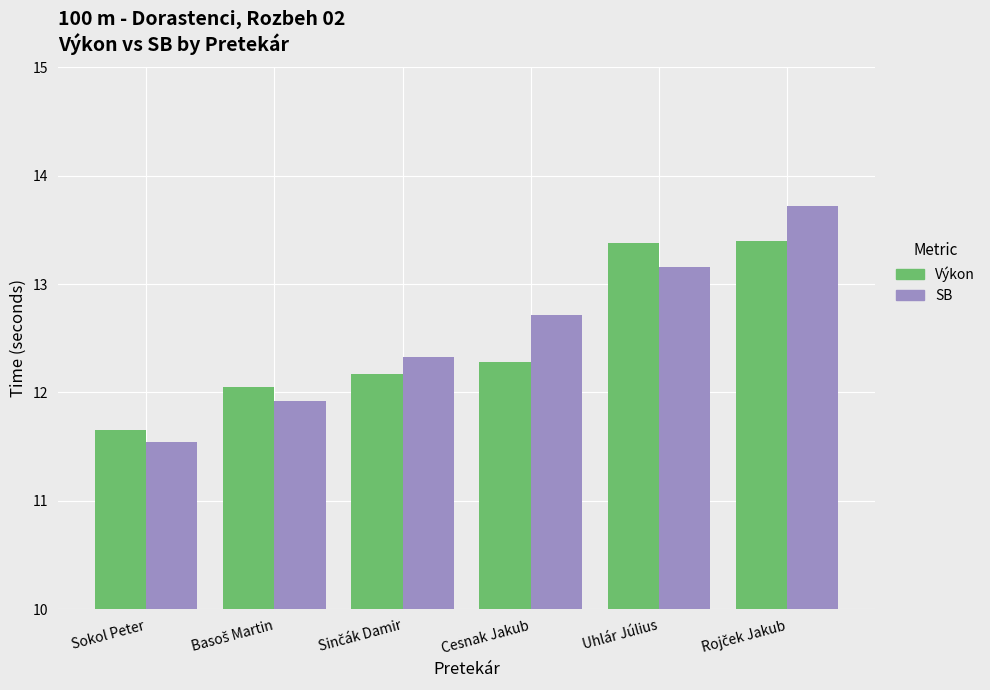

What are all the series names shown in the legend?

Výkon, SB